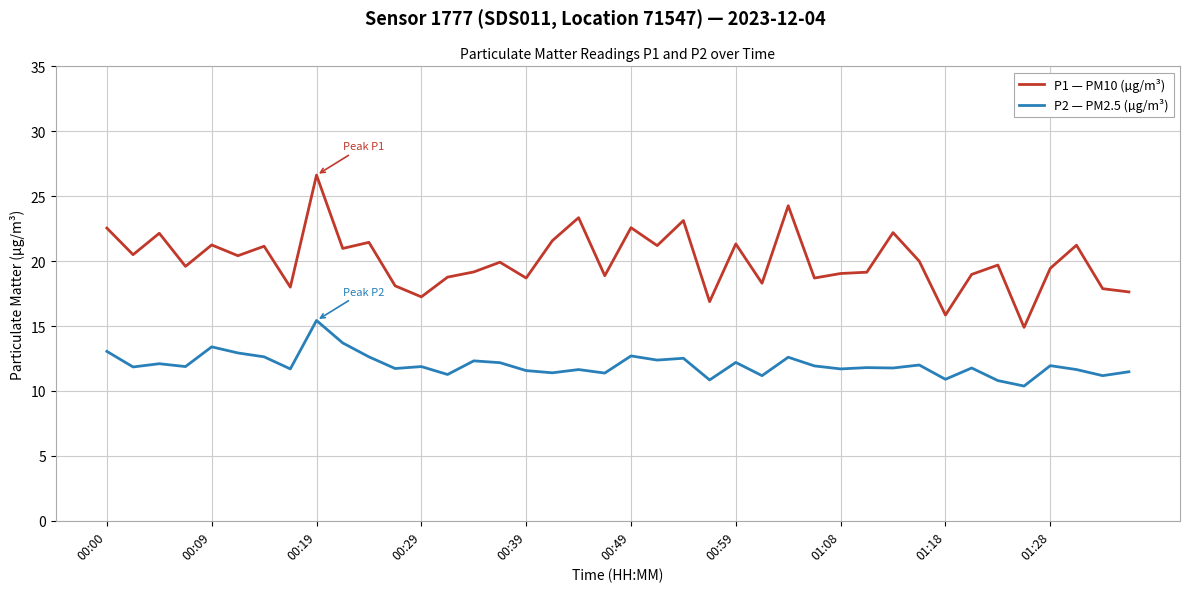

Which series has the largest total across all categories?

P1 — PM10 (µg/m³)